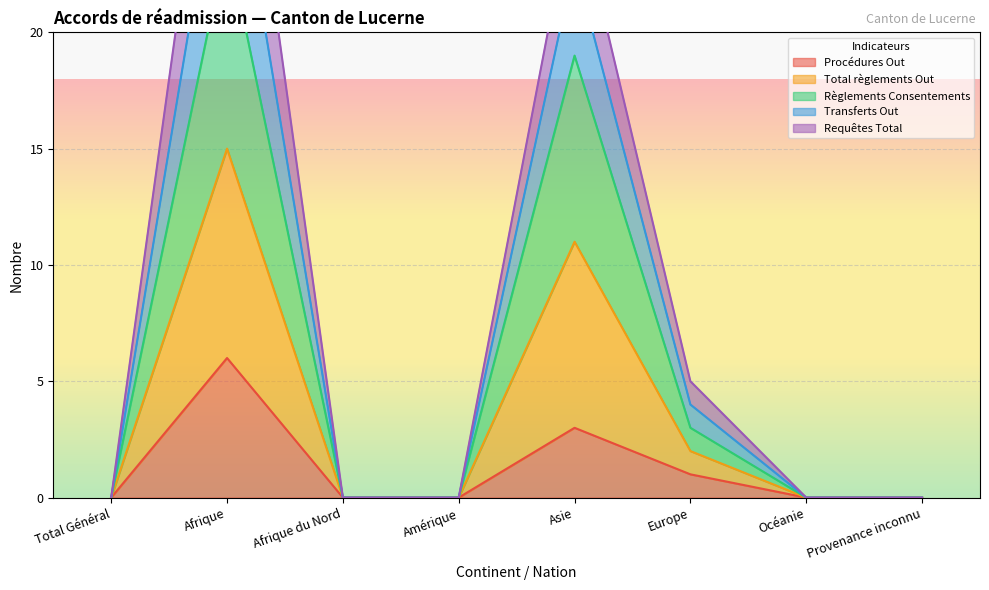

What is the label of the 8th point from the right?

Total Général